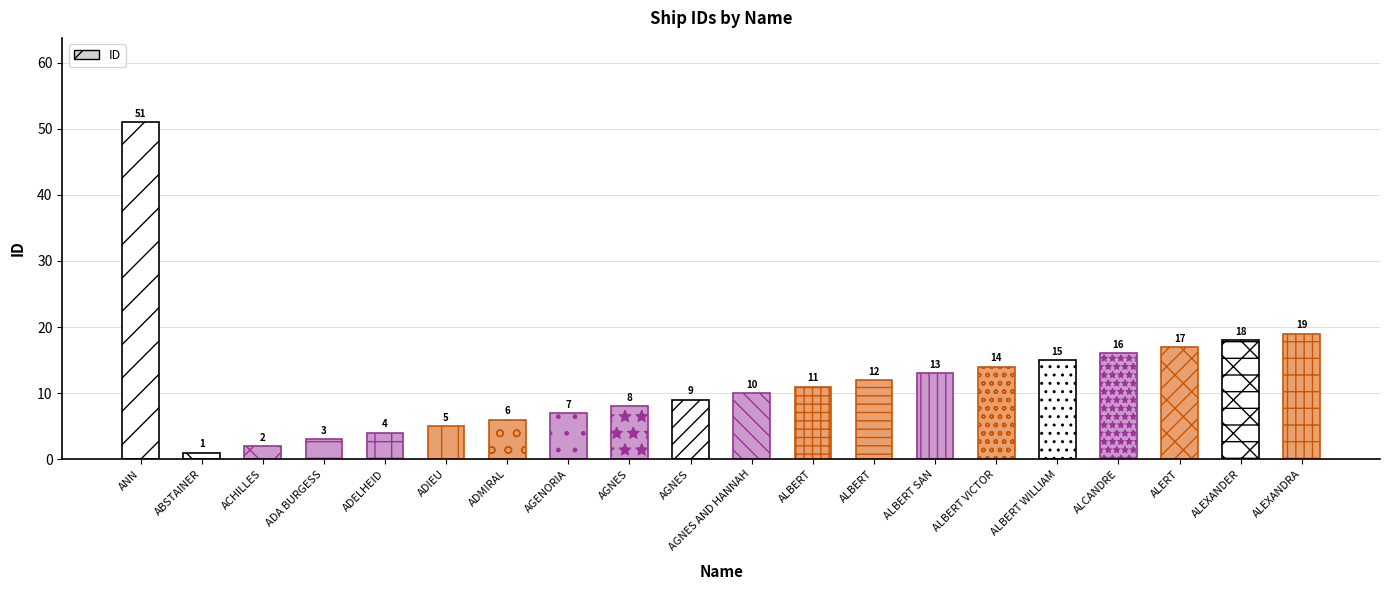

How many bars are there in total?

20